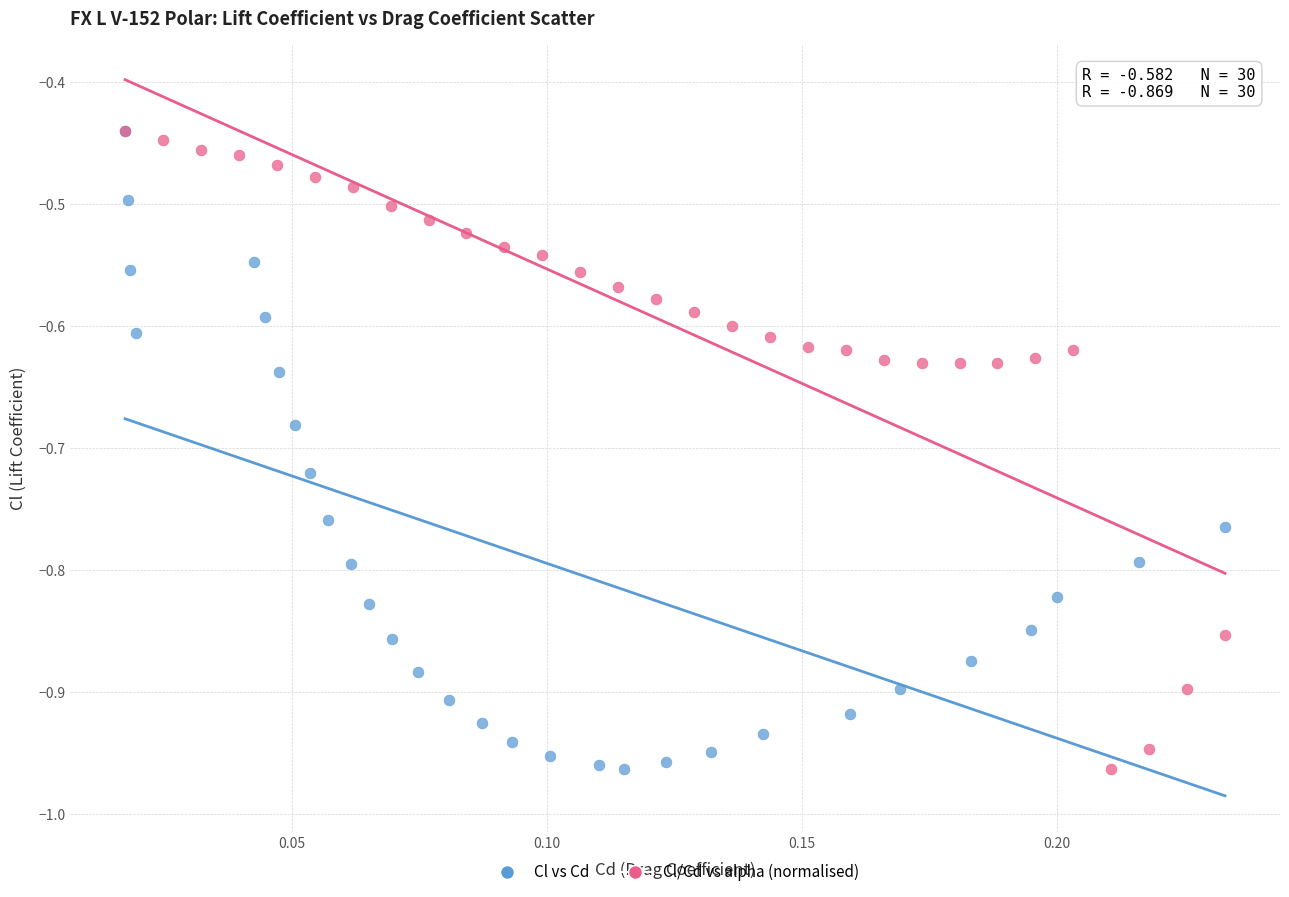

What are all the series names shown in the legend?

Cl vs Cd, Cl/Cd vs alpha (normalised)